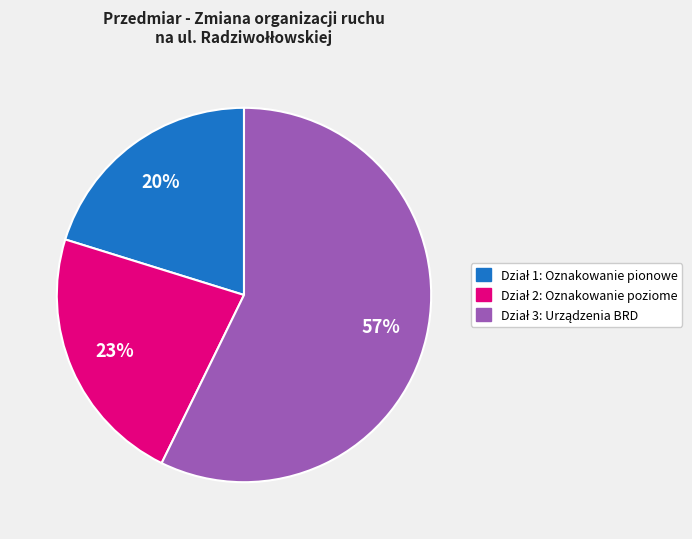

To the nearest percent, what is the difference between the largest and smallest slice percentages?

37%